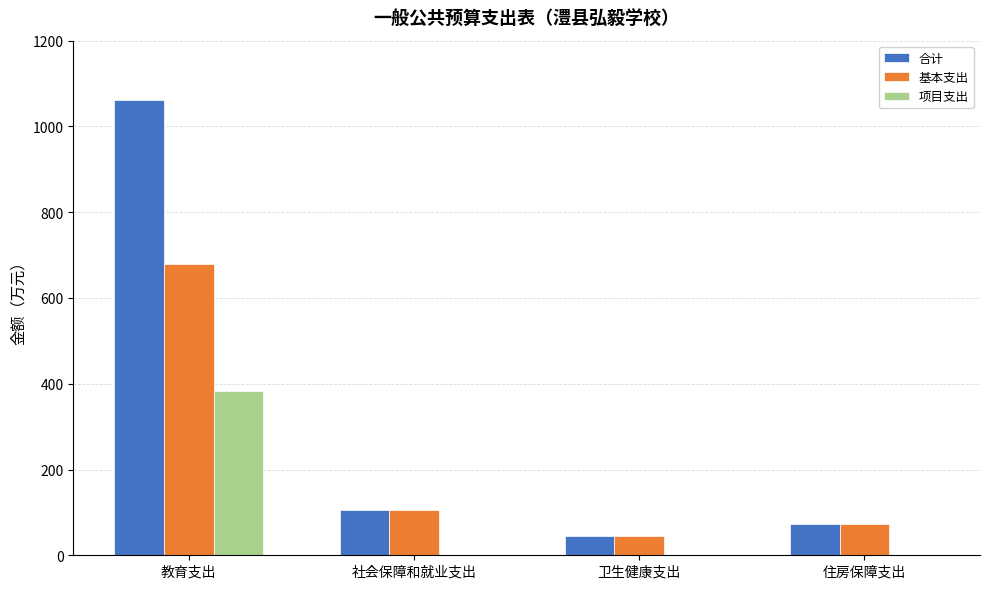

Between 教育支出 and 社会保障和就业支出, which series saw the biggest shift?

合计